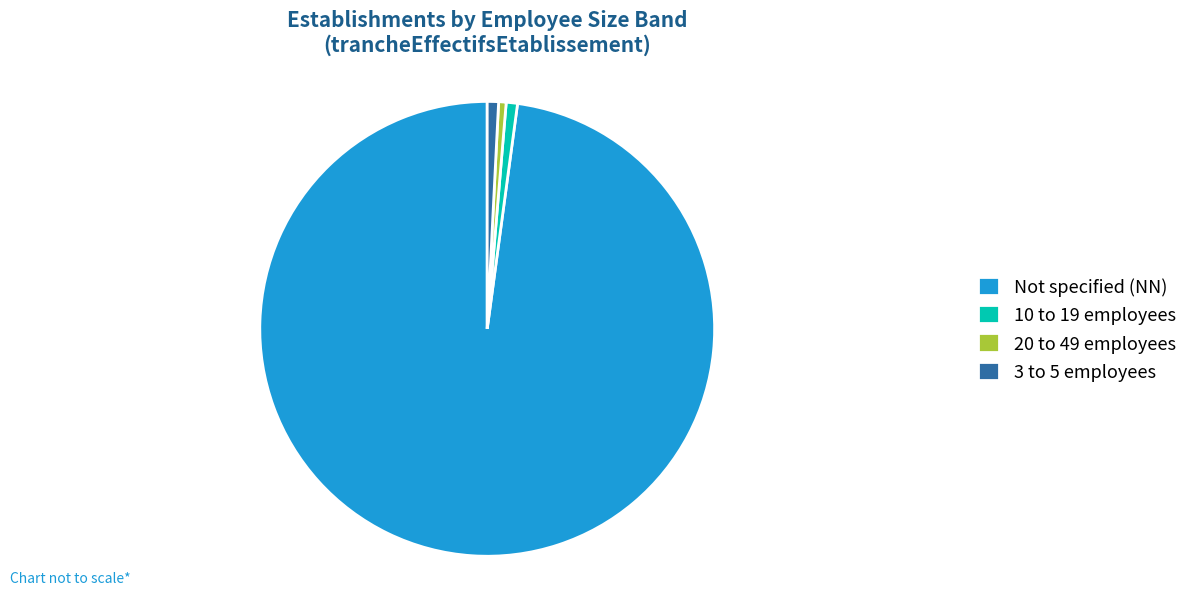

The Not specified (NN) slice represents 92% of the pie. True or false?

False